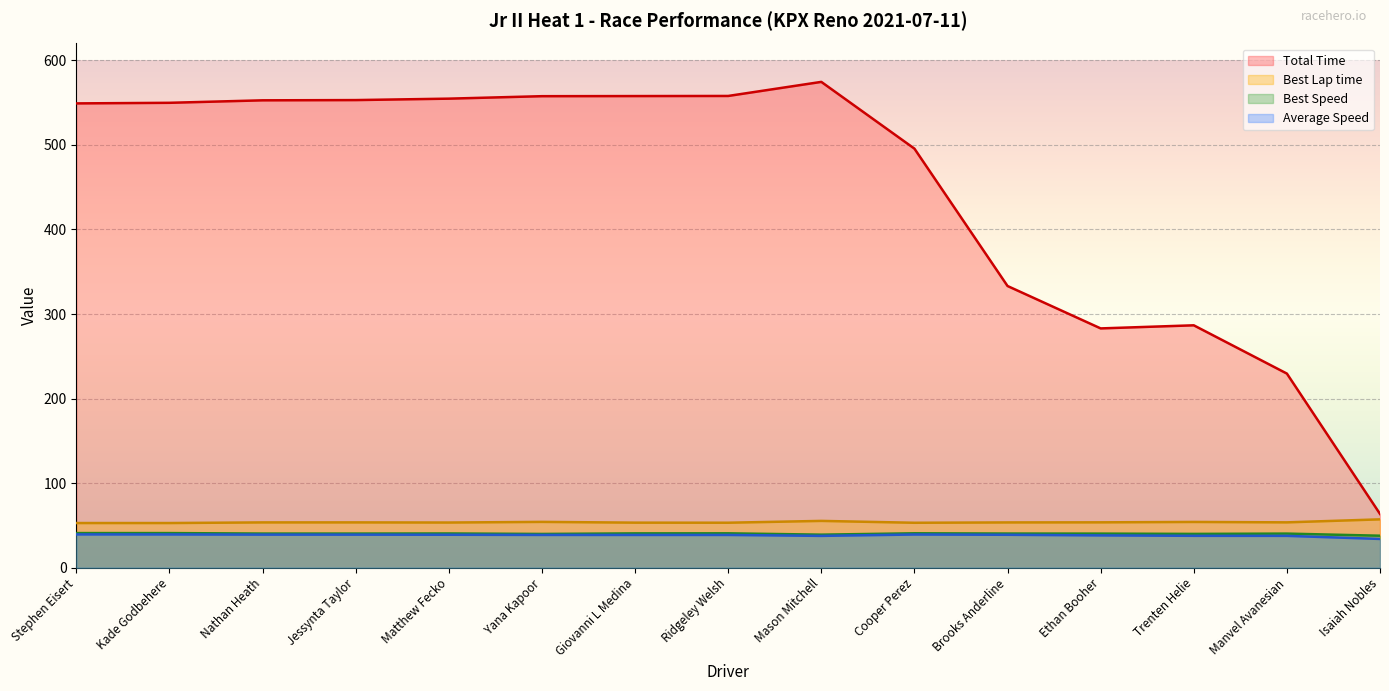

What position from the left is Ethan Booher?

12